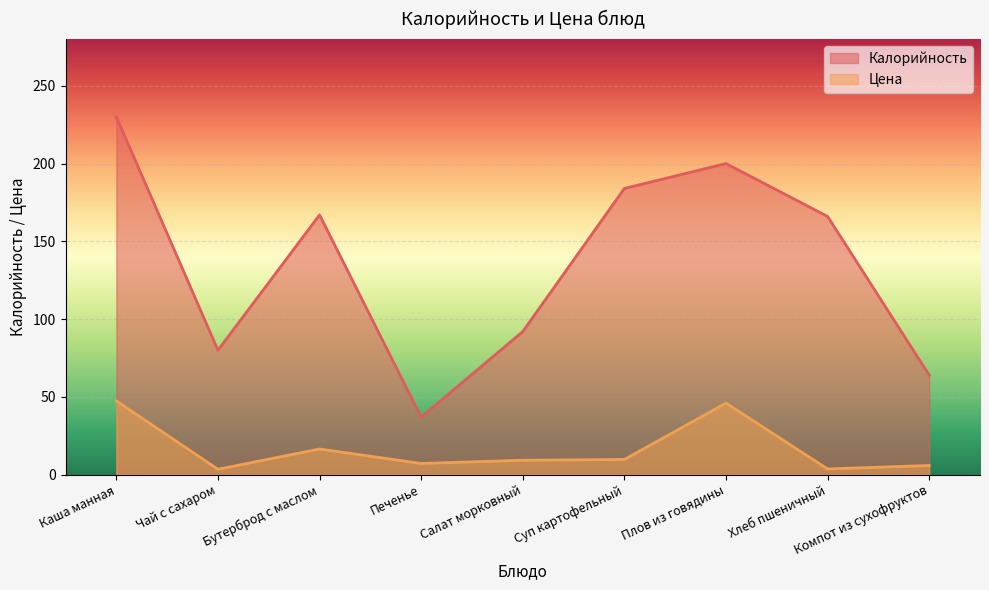

What is the difference between the Цена values at Бутерброд с маслом and Компот из сухофруктов?

10.6